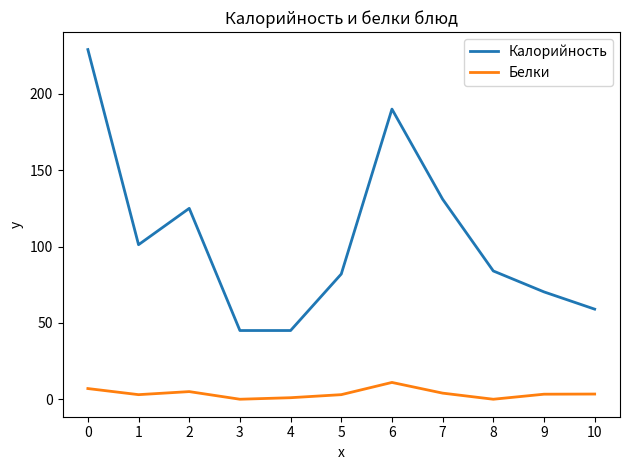

What is the difference between the Белки values at 3 and 0?

7.0